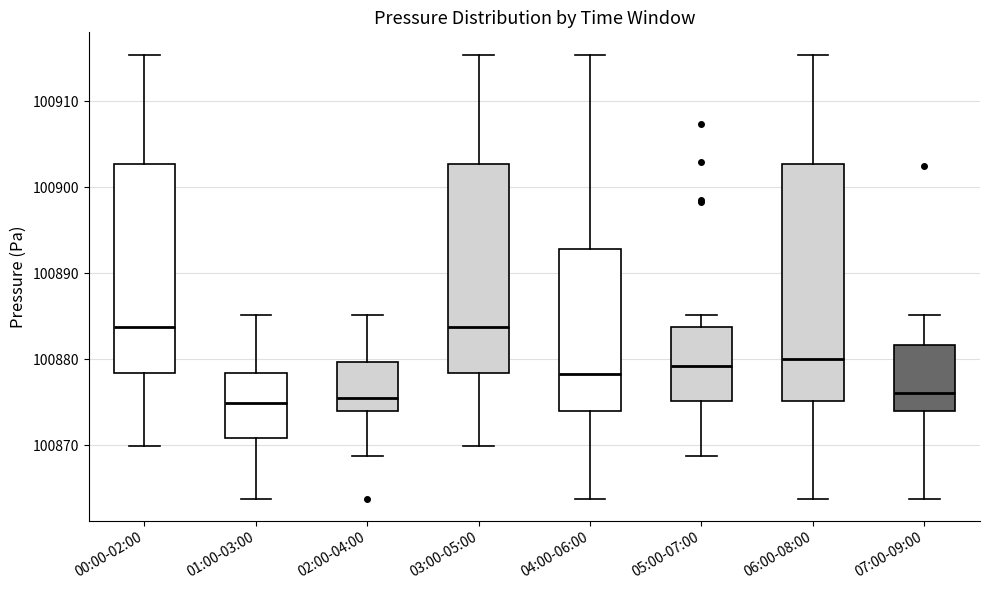

Reading left to right, transcribe this box plot: for each box, give where its median line is, the range the box spans, and where its two whiskers end, as read against the y-axis. The values are not printed on the chart, so give them approximately, as read against the axis.

00:00-02:00: median 100884, box 100878 to 100903, whiskers 100870 to 100915
01:00-03:00: median 100875, box 100871 to 100878, whiskers 100864 to 100885
02:00-04:00: median 100875, box 100874 to 100880, whiskers 100869 to 100885
03:00-05:00: median 100884, box 100878 to 100903, whiskers 100870 to 100915
04:00-06:00: median 100878, box 100874 to 100893, whiskers 100864 to 100915
05:00-07:00: median 100879, box 100875 to 100884, whiskers 100869 to 100885
06:00-08:00: median 100880, box 100875 to 100903, whiskers 100864 to 100915
07:00-09:00: median 100876, box 100874 to 100882, whiskers 100864 to 100885